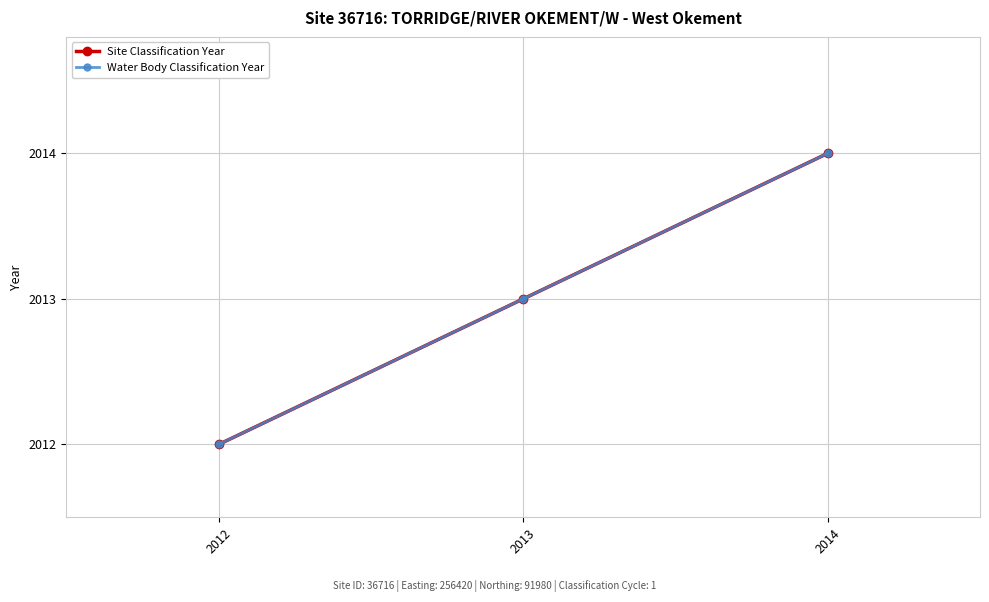

At which label is Site Classification Year closest to 2013?

2013